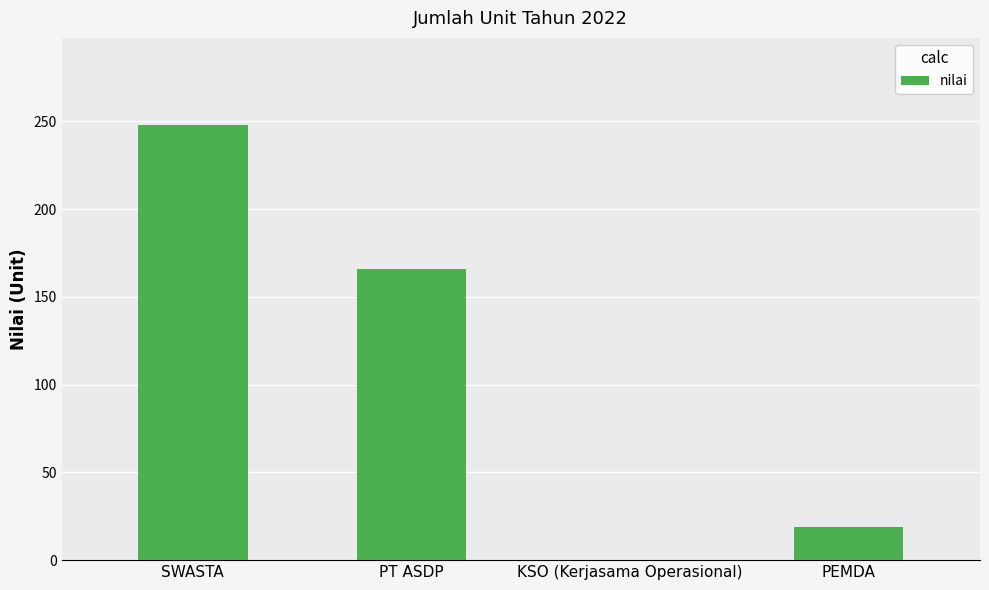

At which label is the value closest to 124?

PT ASDP